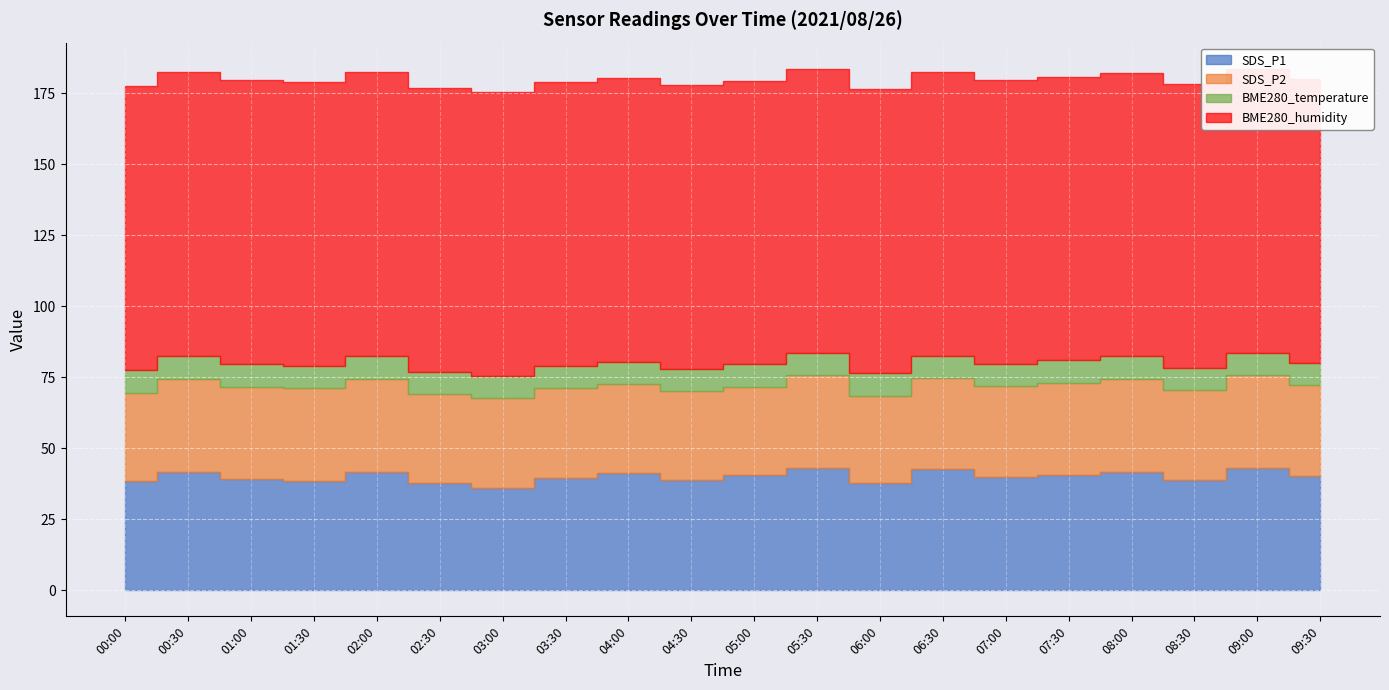

What position from the left is 01:00?

3